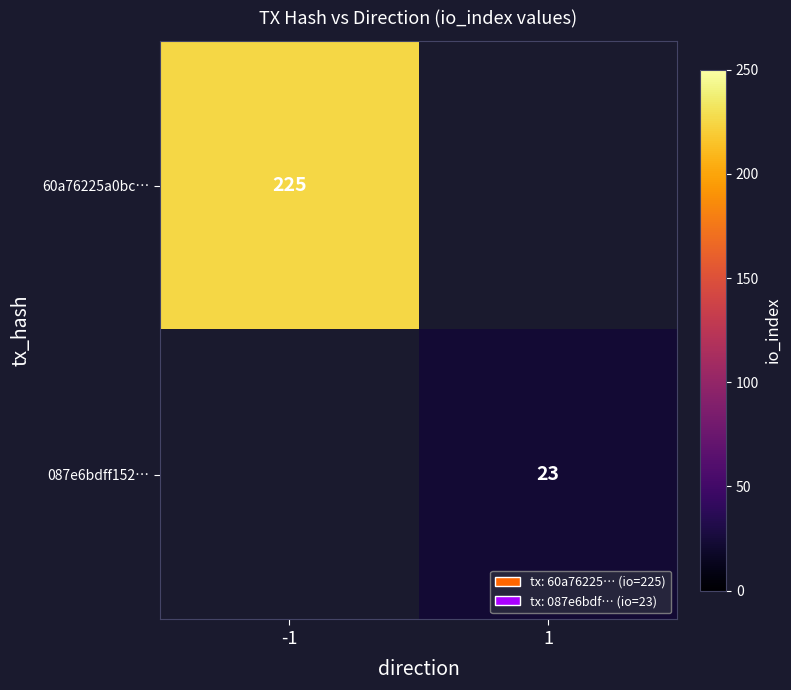

Is the value of 60a76225a0bc… at -1 greater than the value of 087e6bdff152… at 1?

Yes